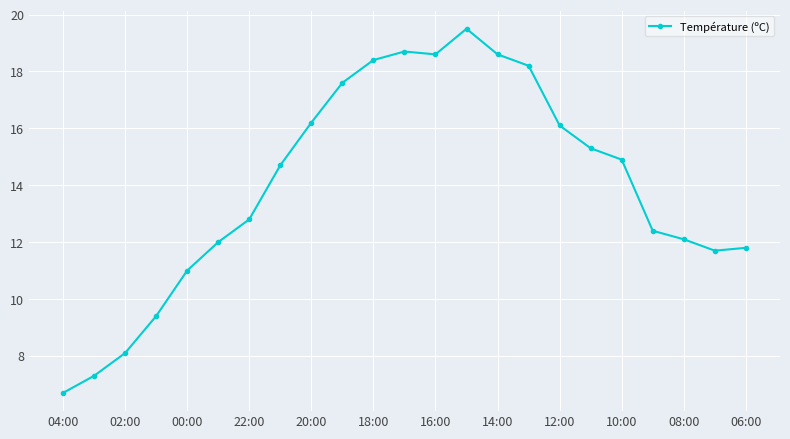

What is the average value?

14.0